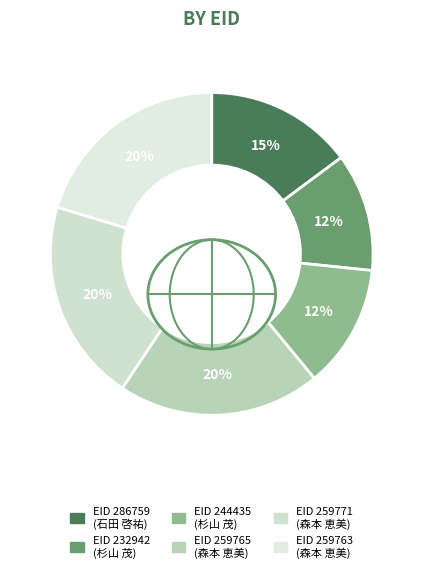

How many segments does this pie chart have?

6